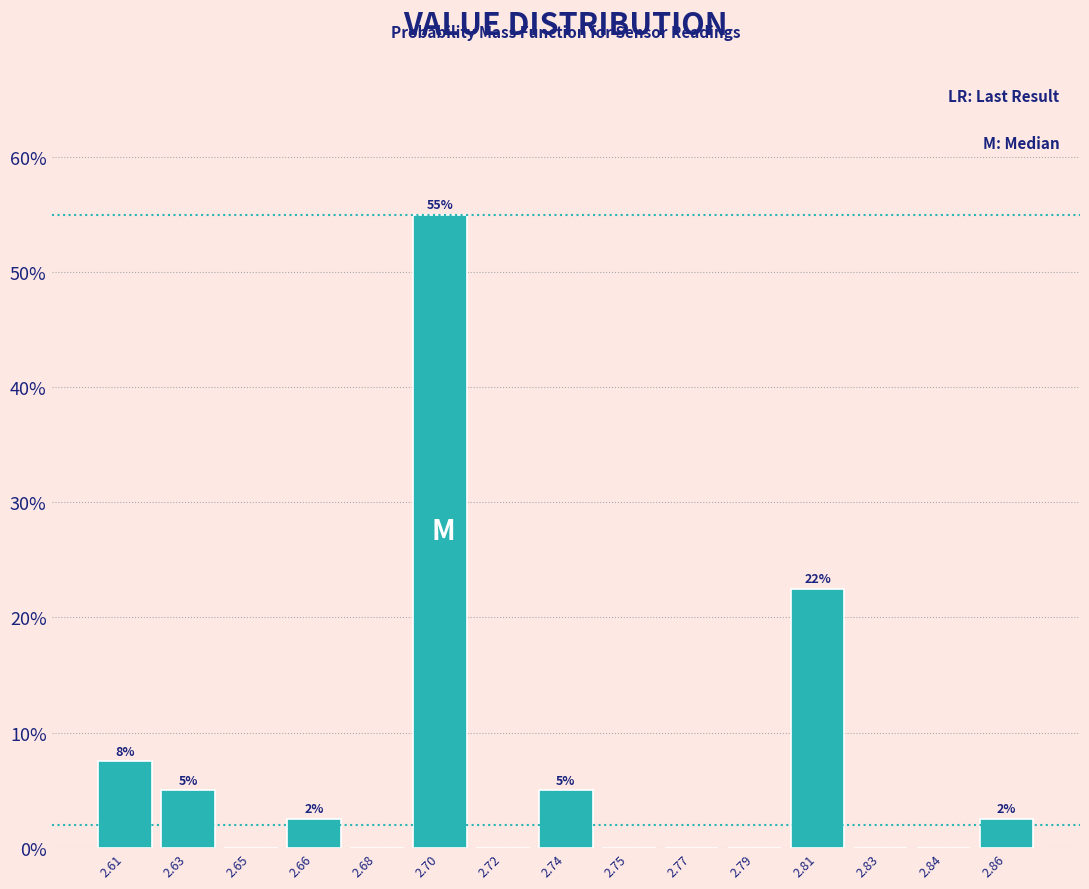

Reading left to right, extract all data points from this chart.

2.61=7.5	2.63=5.0	2.65=0.0	2.66=2.5	2.68=0.0	2.70=55.0	2.72=0.0	2.74=5.0	2.75=0.0	2.77=0.0	2.79=0.0	2.81=22.5	2.83=0.0	2.84=0.0	2.86=2.5